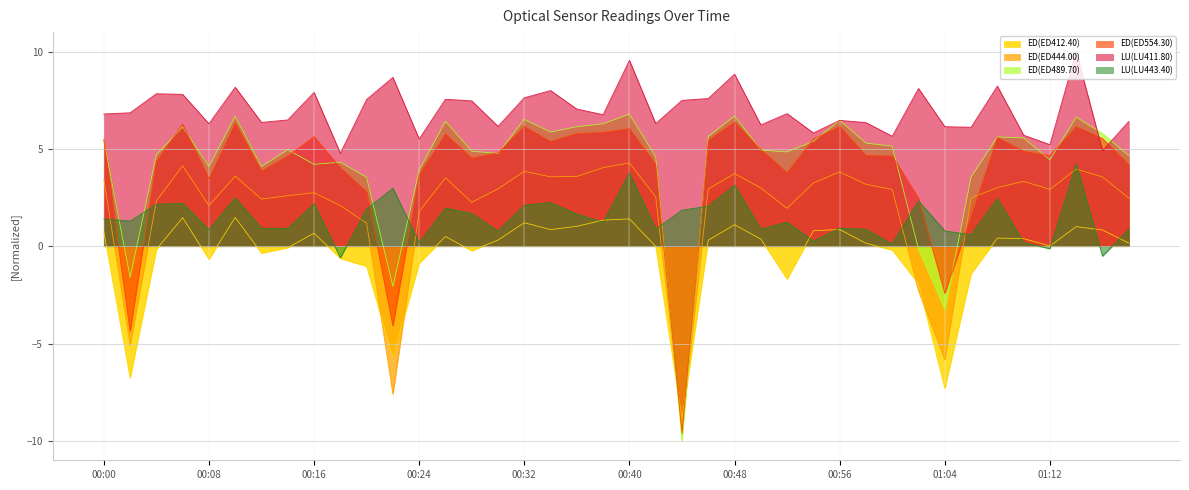

Is the value of ED(ED554.30) at 14 greater than the value of ED(ED444.00) at 31?

Yes